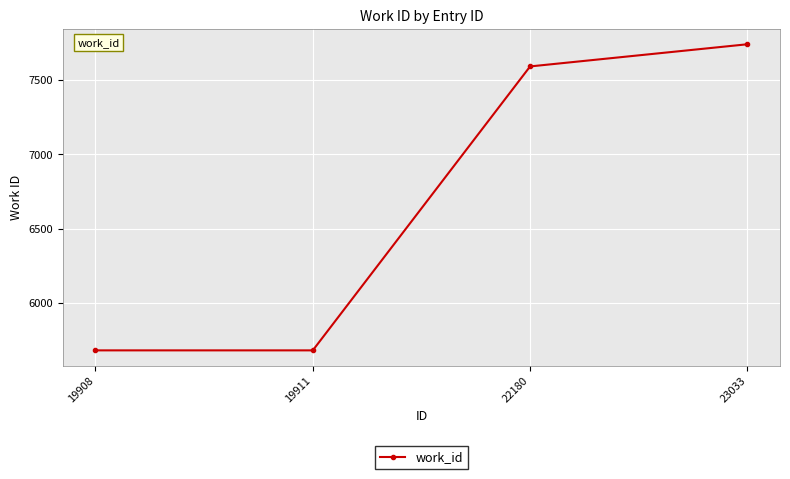

What is the smallest value displayed?

5681